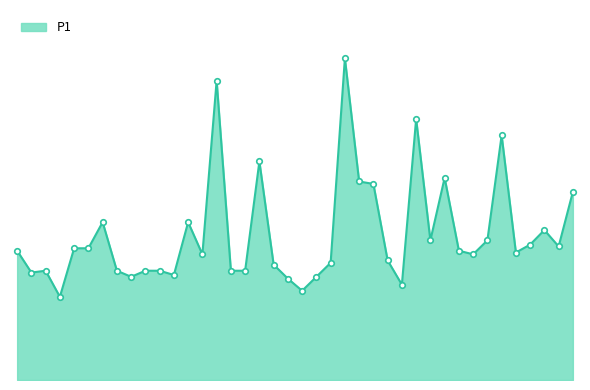

Is this an area chart (filled region under the line)?

Yes